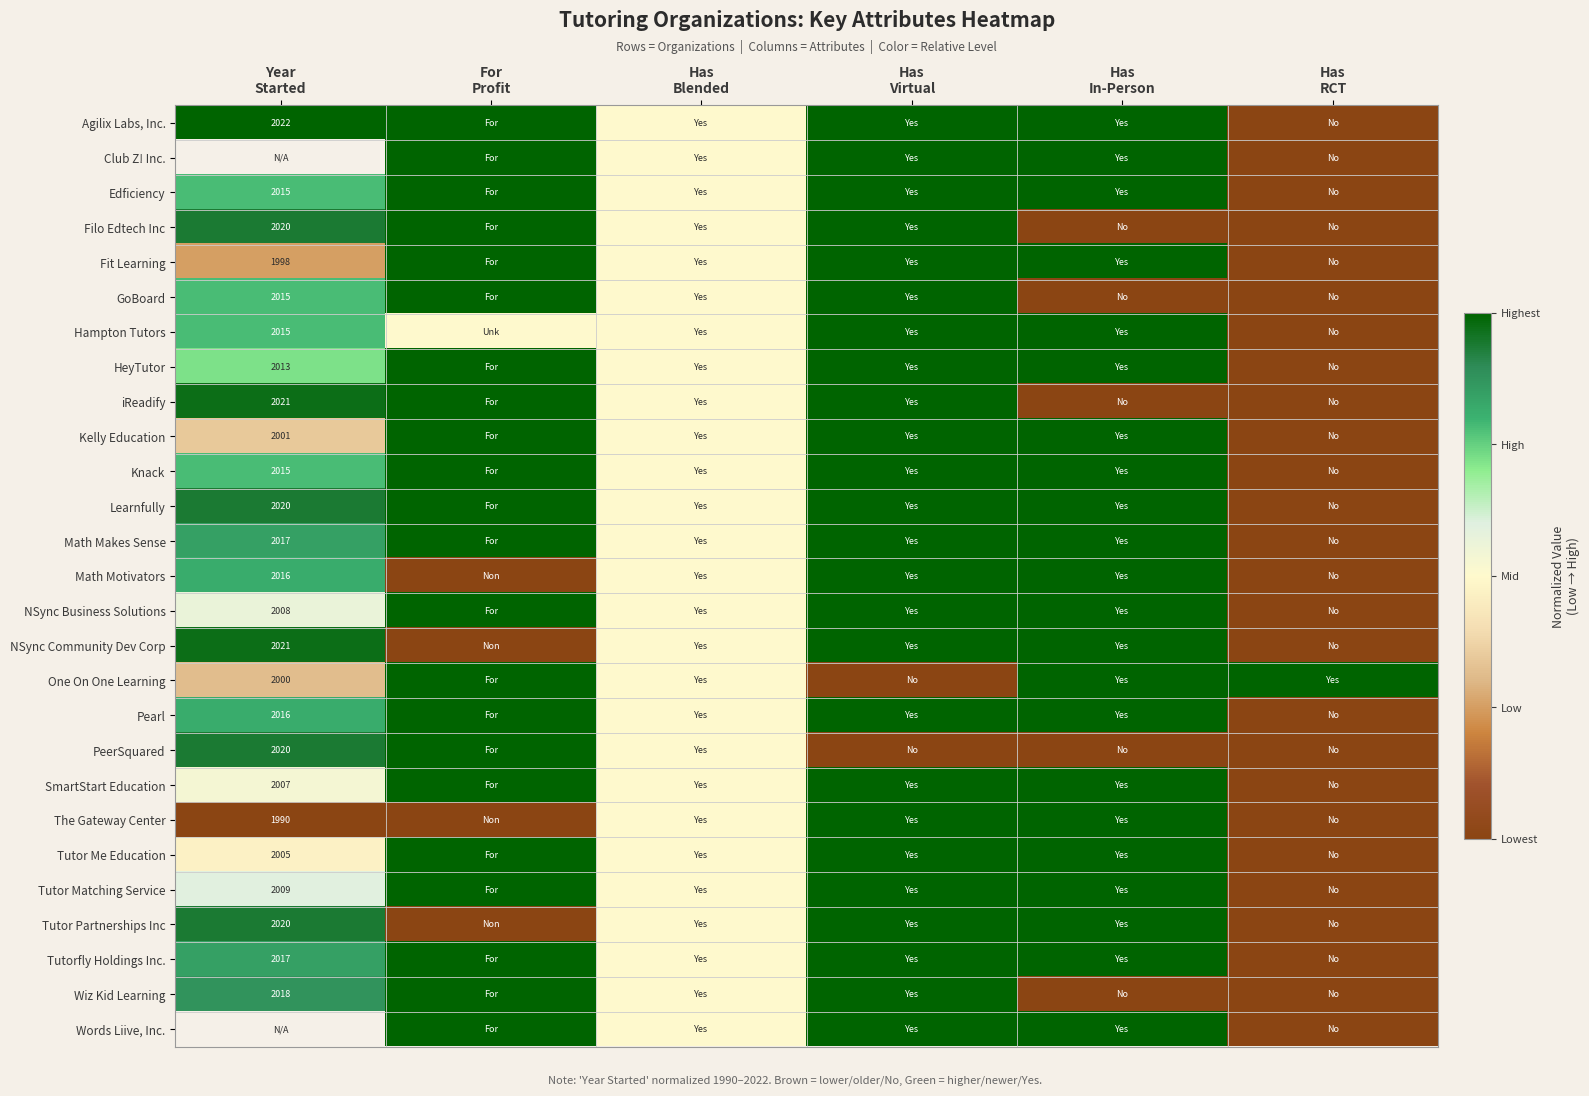

The Knack series shows 0.5 at Has Blended. True or false?

True